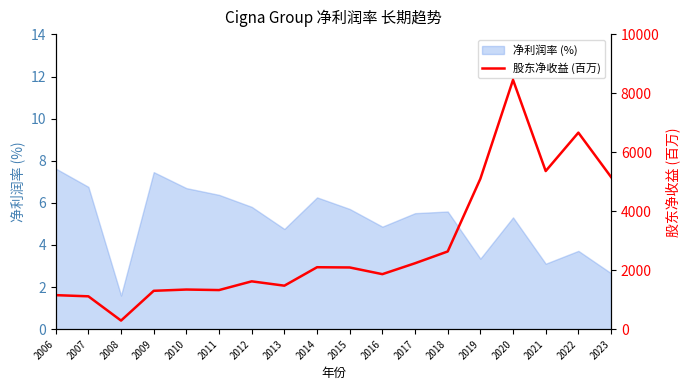

The value at 2020 is 8458. True or false?

True